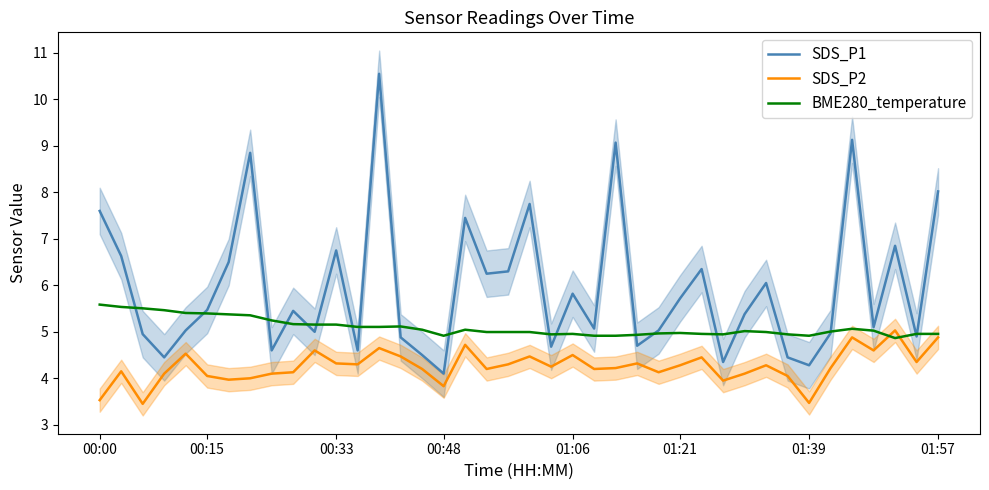

Which has a higher value, 38 or 35?

35